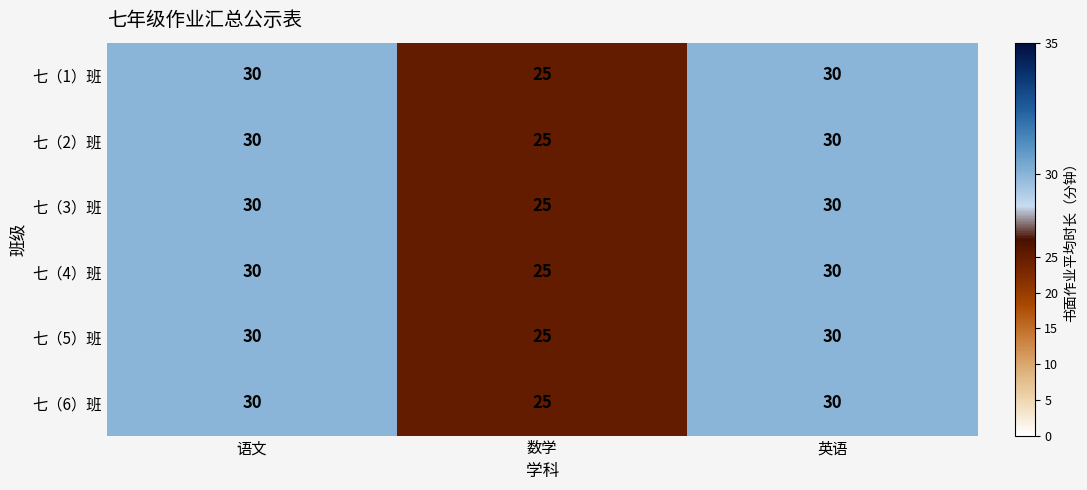

What is the maximum value shown in the chart?

30